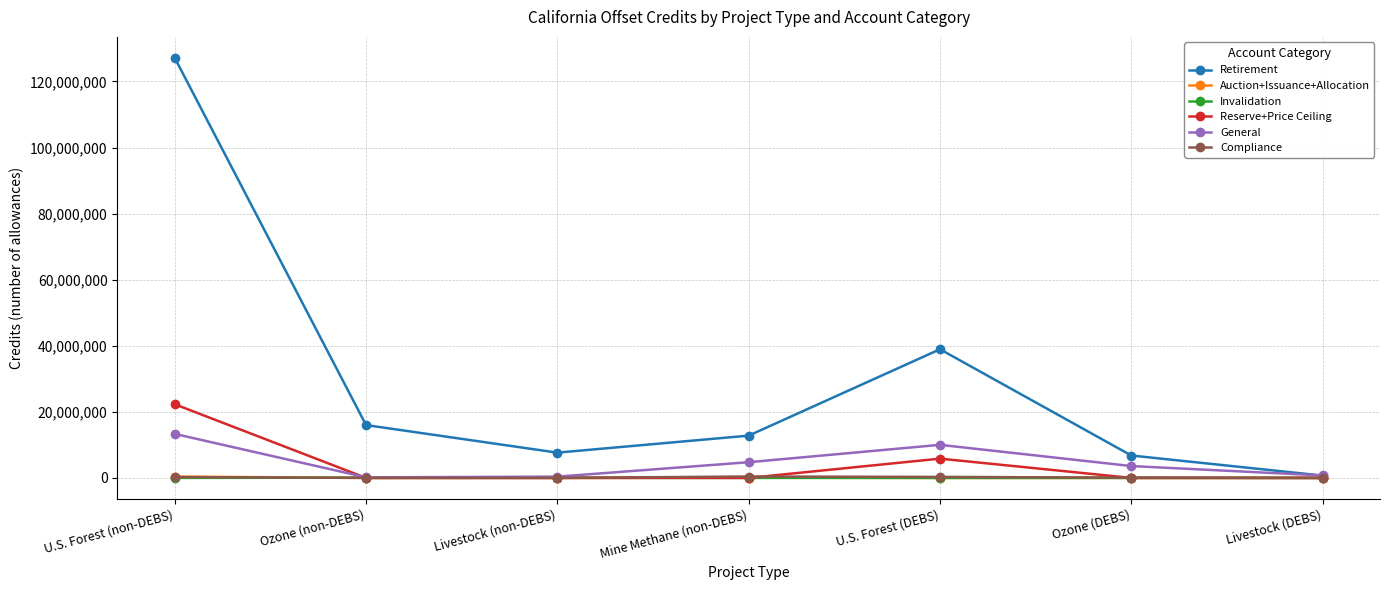

Where is the first local maximum for Retirement?

U.S. Forest (DEBS)